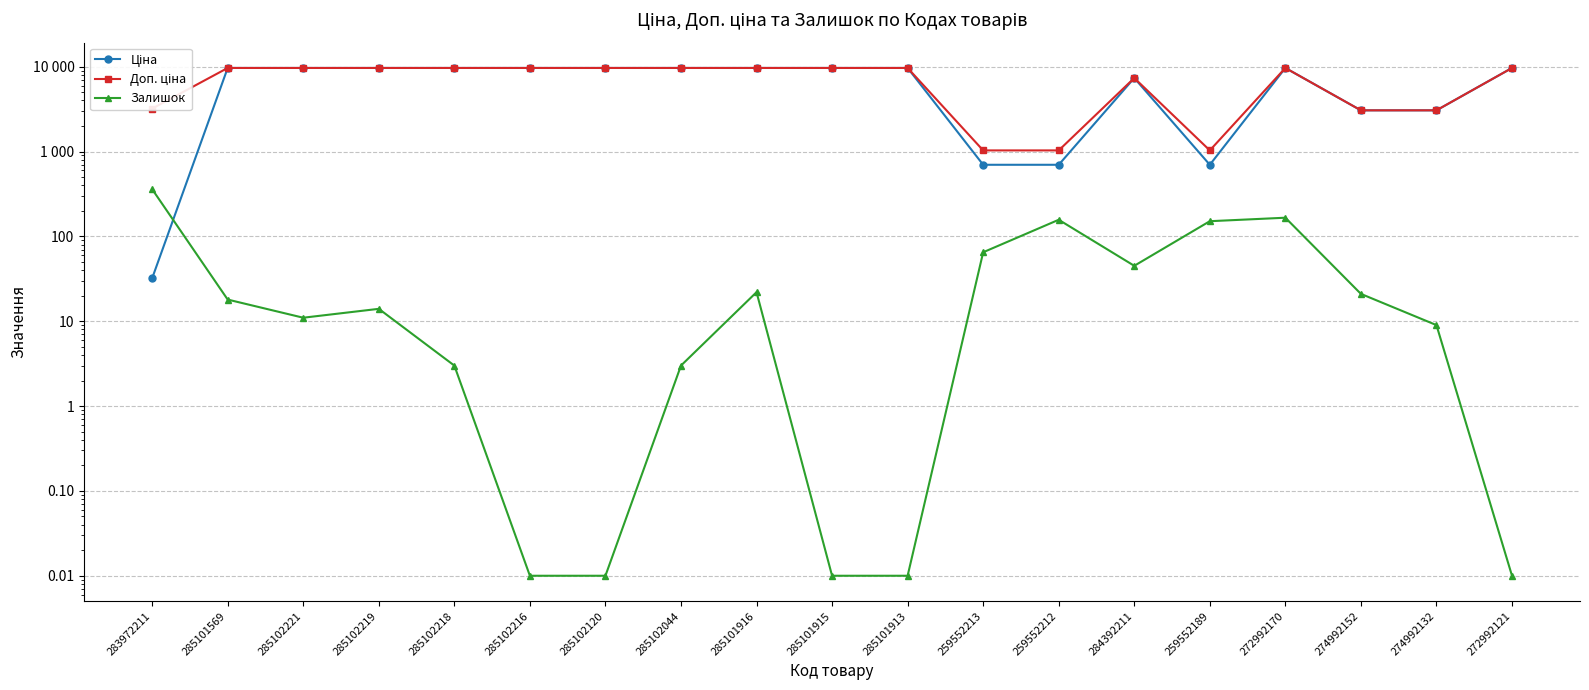

How many lines are shown in the chart?

3